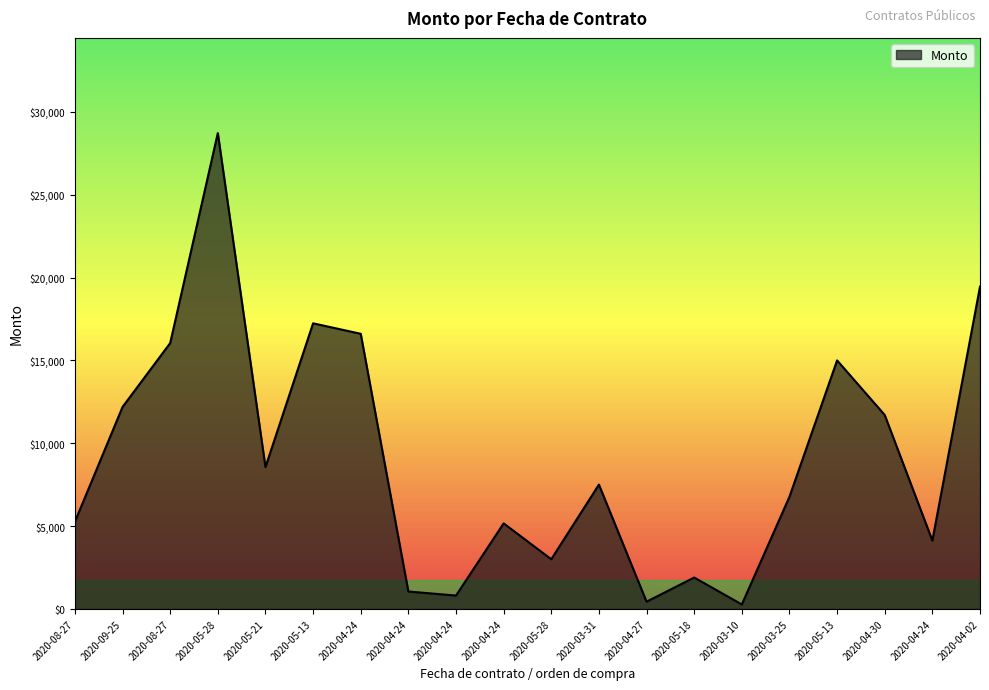

What is the greatest value displayed?

28719.9